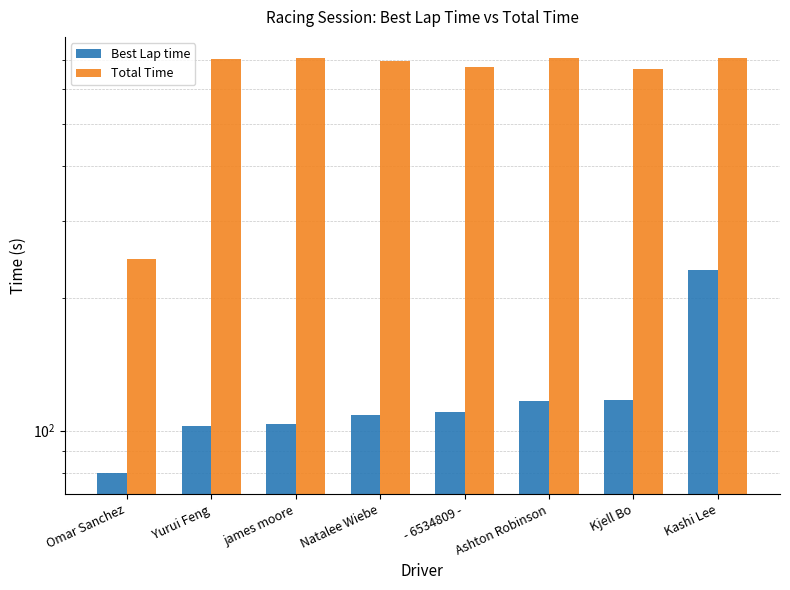

What is the highest value of the Best Lap time series?

231.7